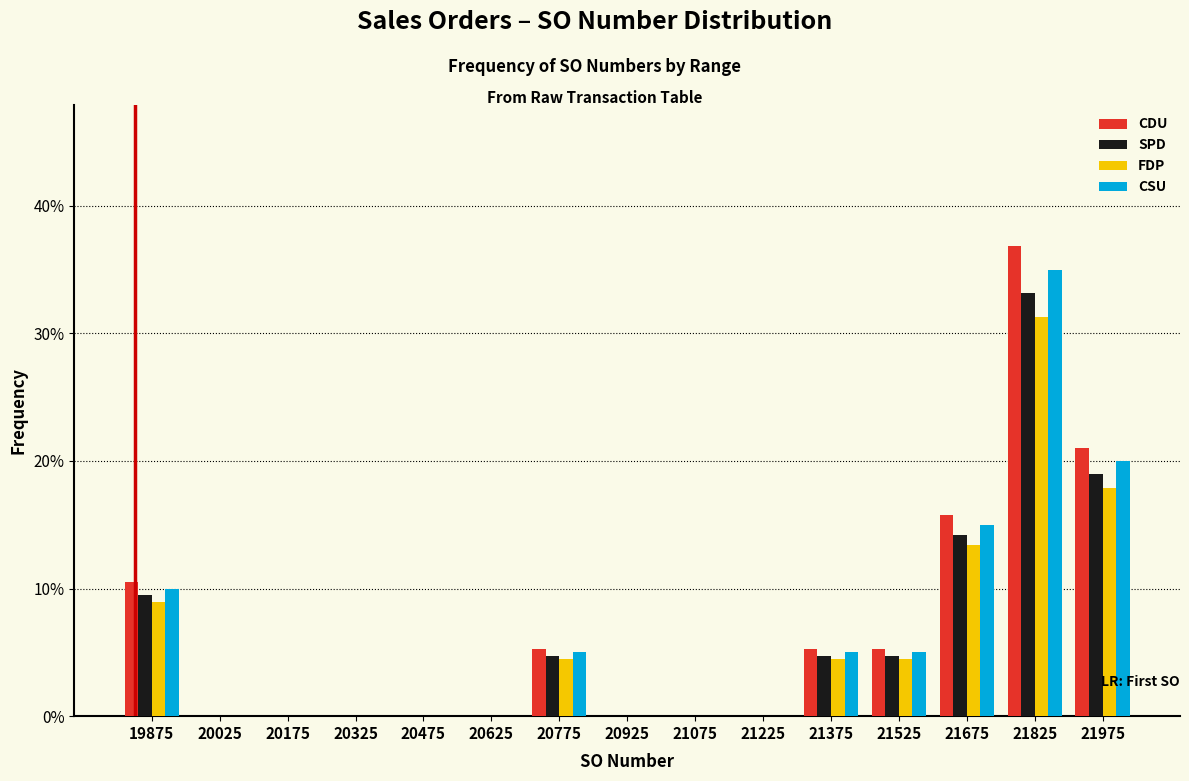

Where is CSU nearest to the value 17?

21675